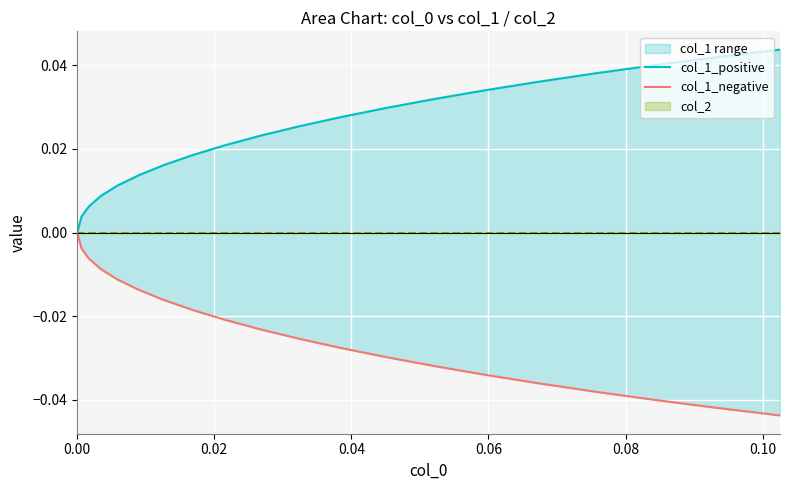

Is the value of col_1_negative at 13 greater than the value of col_1_positive at 19?

No